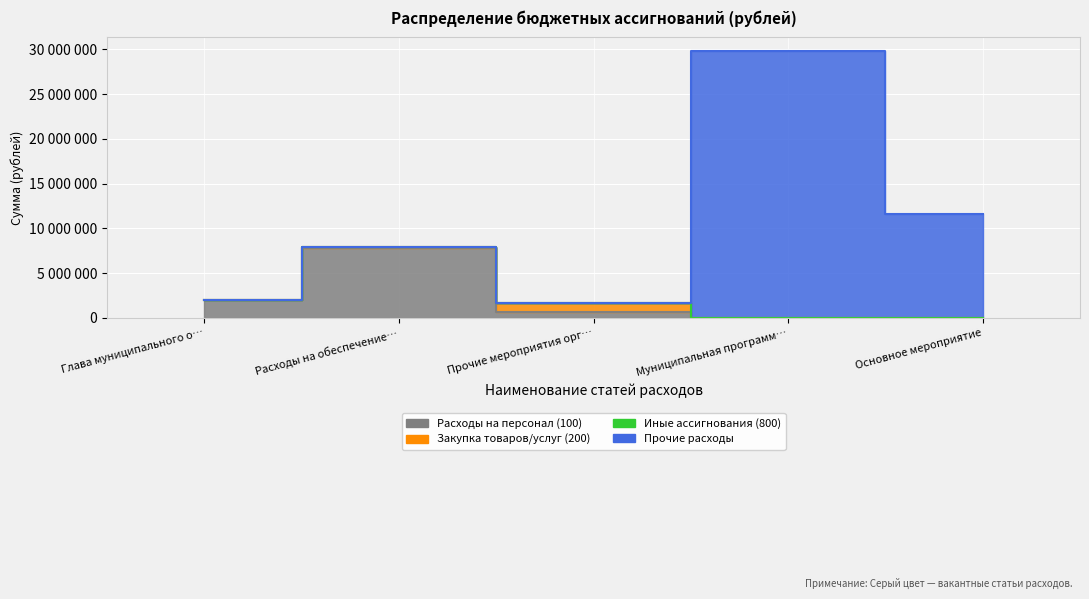

How many categories are shown in the chart?

5